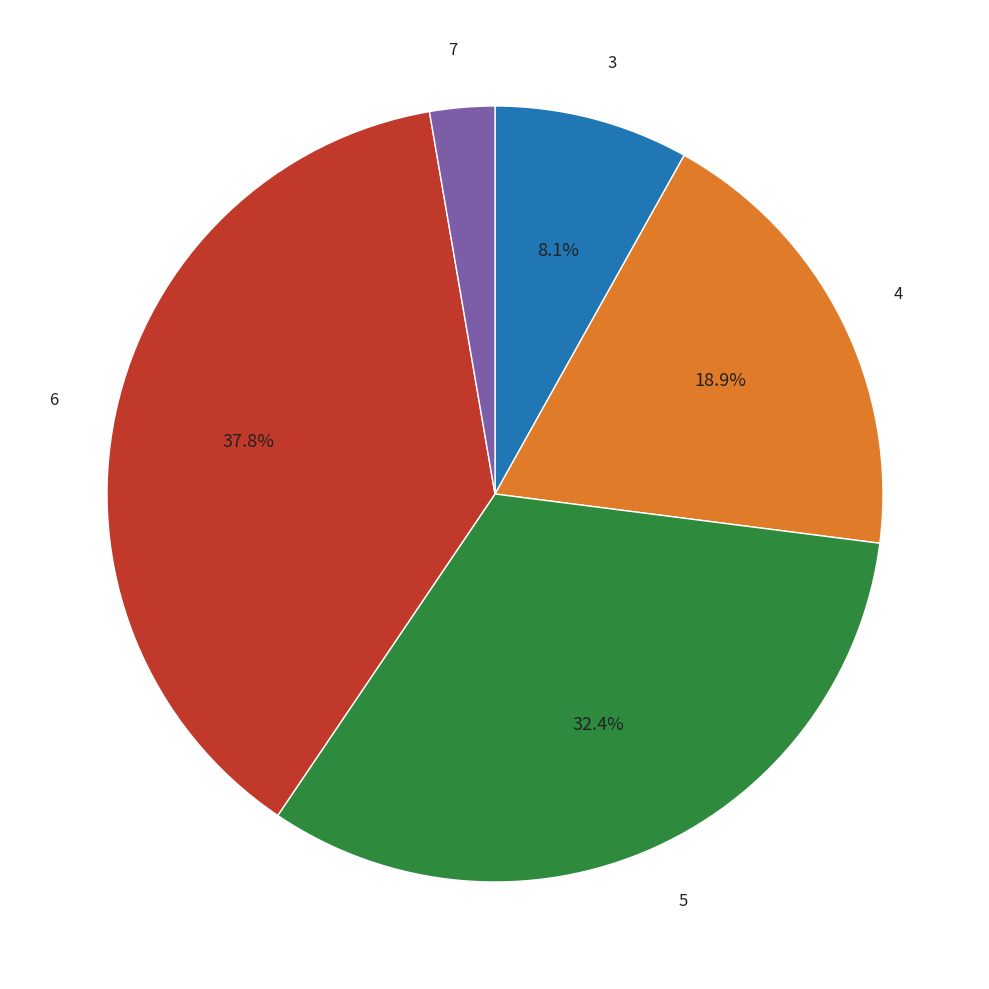

Rank the categories by value from lowest to highest.

7, 3, 4, 5, 6